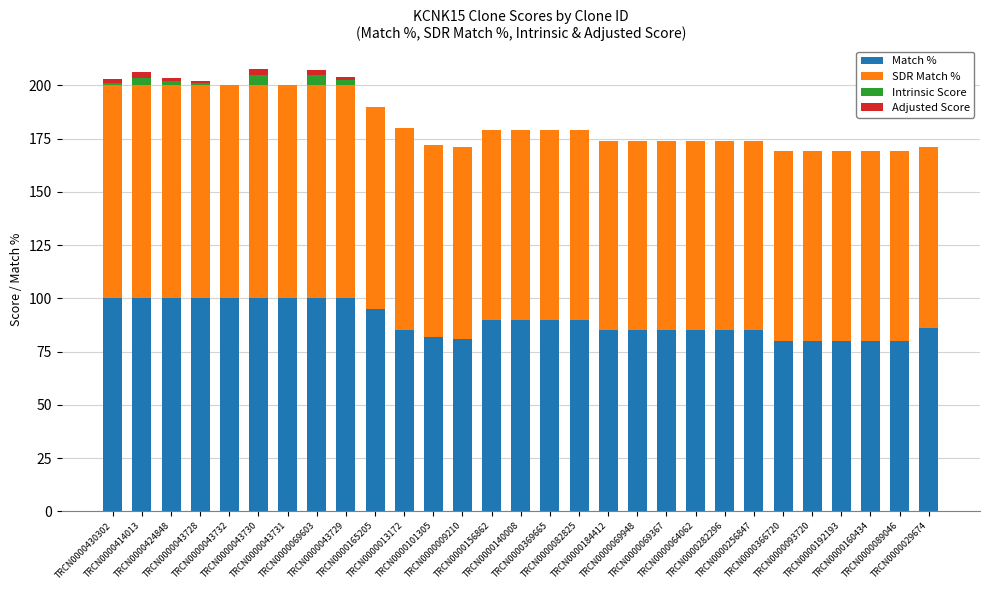

What is the highest value of the Match % series?

100.0